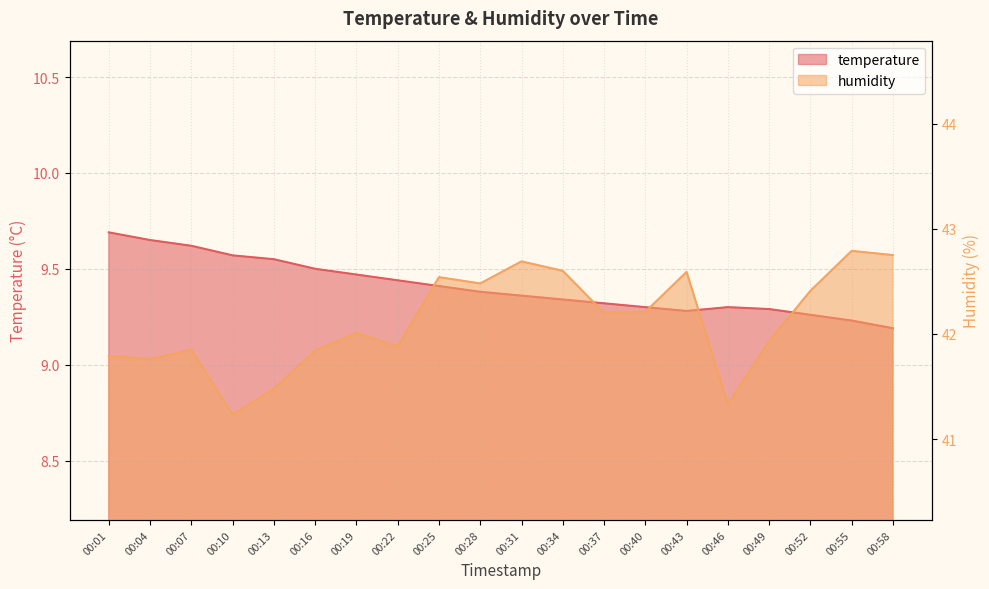

List the series in order of their overall mean, highest first.

humidity, temperature